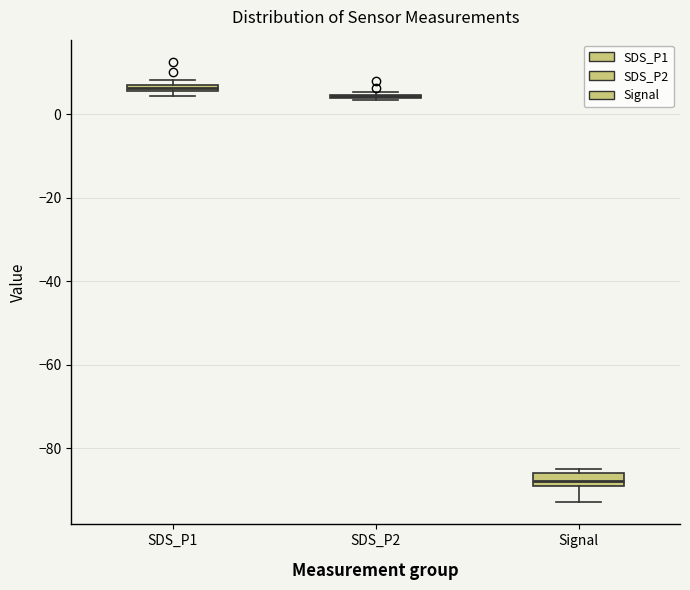

Where is the lower edge of the box for Signal on the y-axis? The values are not printed on the chart, so give them approximately, as read against the axis.

-88